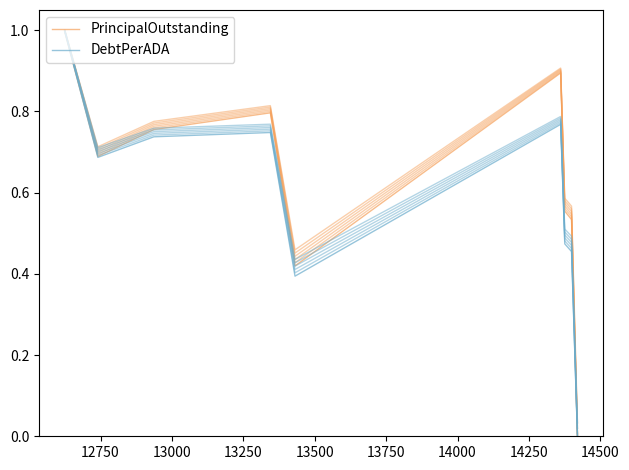

True or false: PrincipalOutstanding and DebtPerADA cross at least once.

False